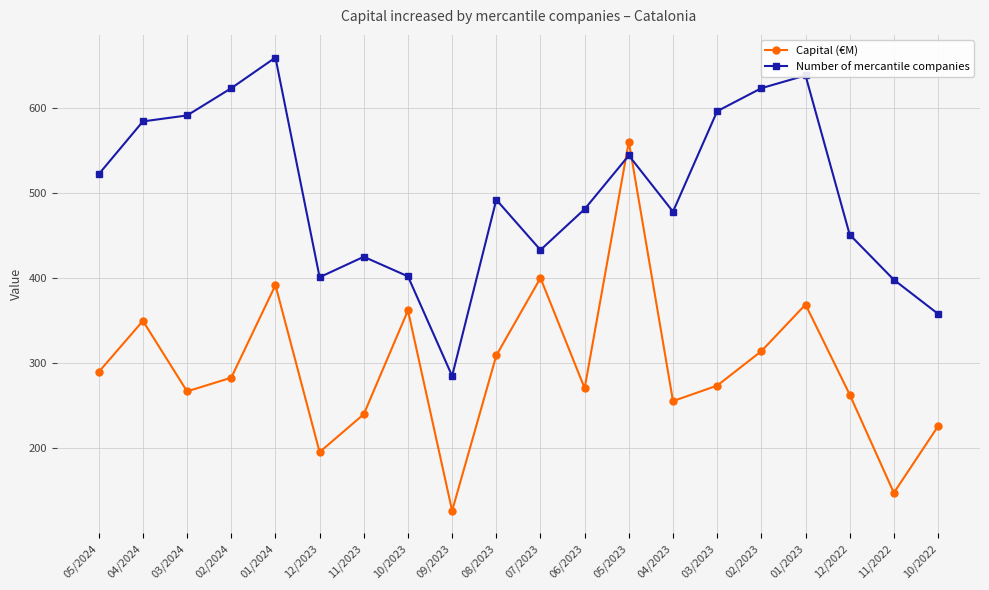

At which label is Capital (€M) closest to 343?

04/2024